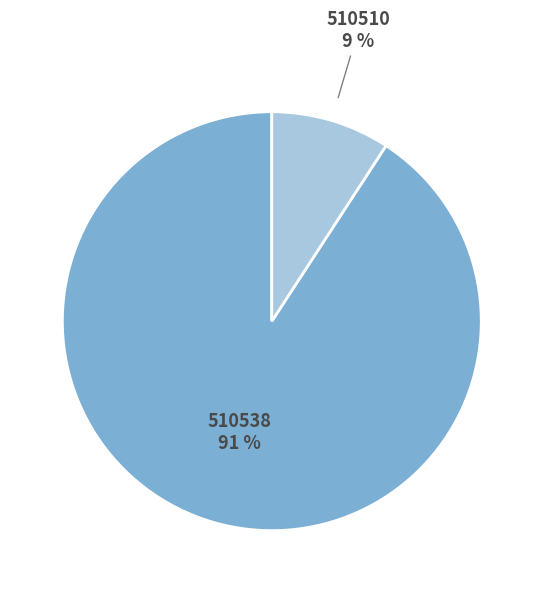

Rank the categories by value from lowest to highest.

510510, 510538